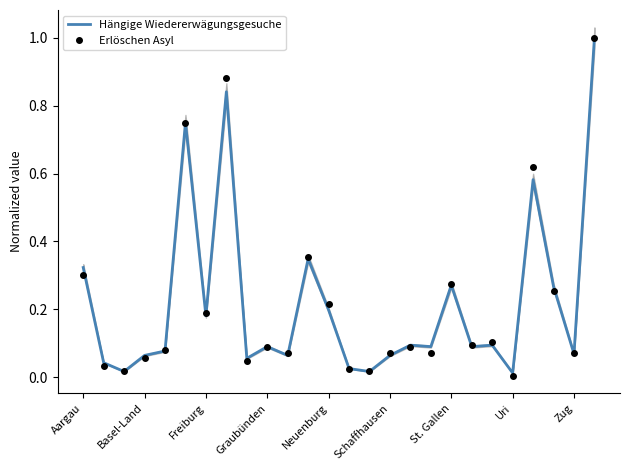

How many interior local valleys does the Erlöschen Asyl series have?

9